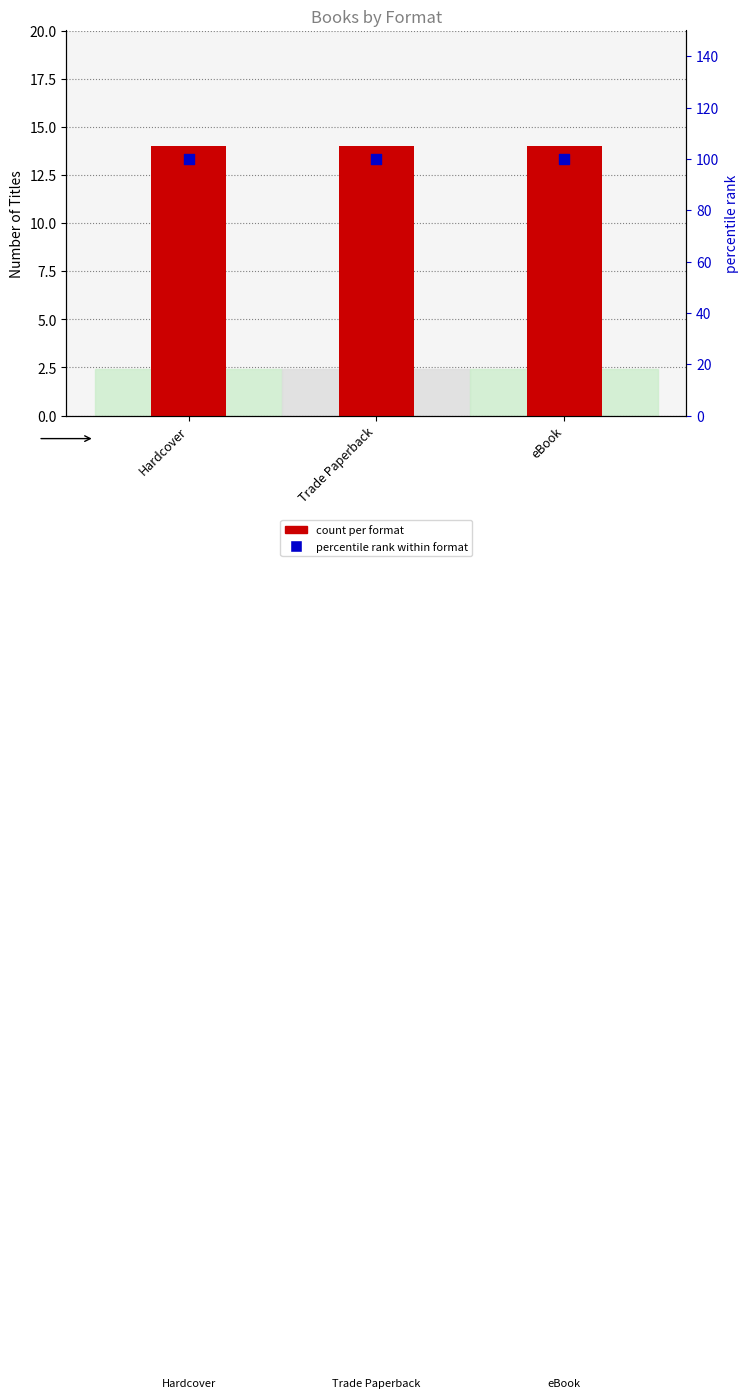

What are all the series names shown in the legend?

count per format, percentile rank within format